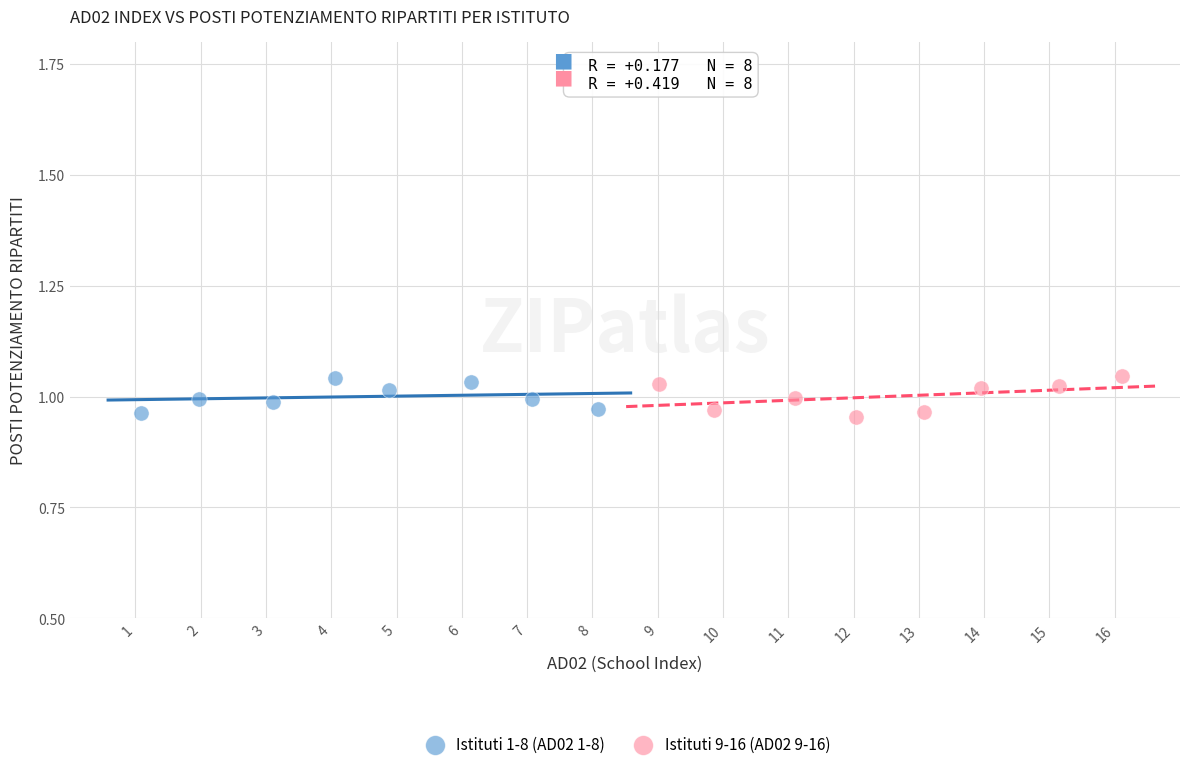

What are all the series names shown in the legend?

Istituti 1-8 (AD02 1-8), Istituti 9-16 (AD02 9-16)